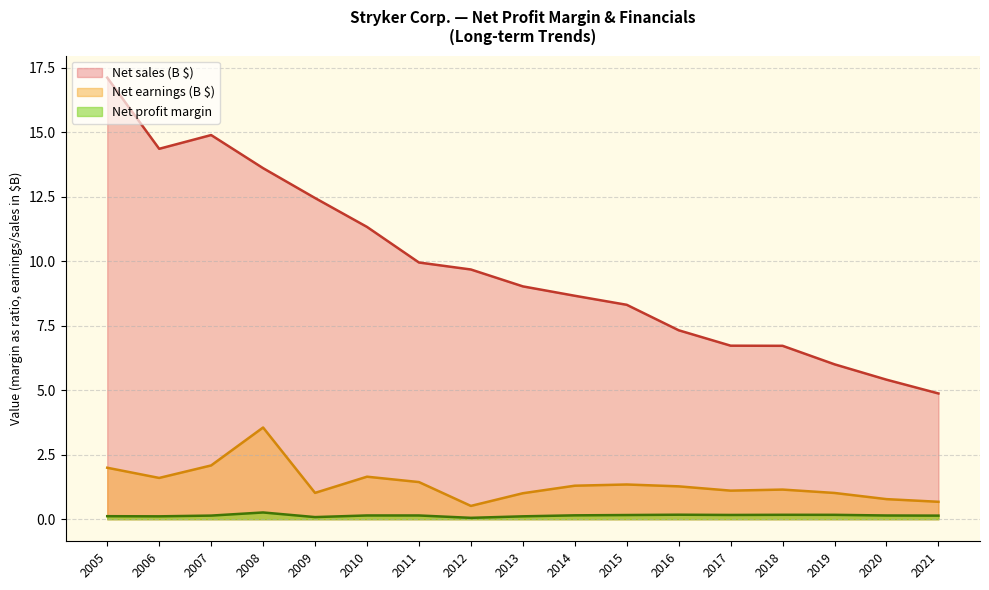

At which label does Net sales (B) reach its minimum?

2021